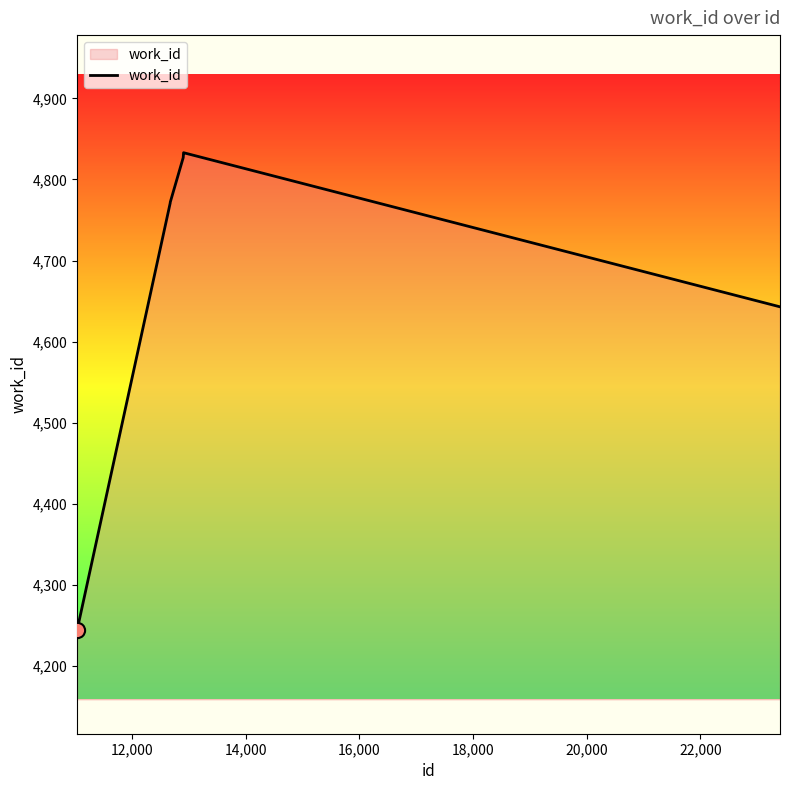

What is the greatest value displayed?

4833